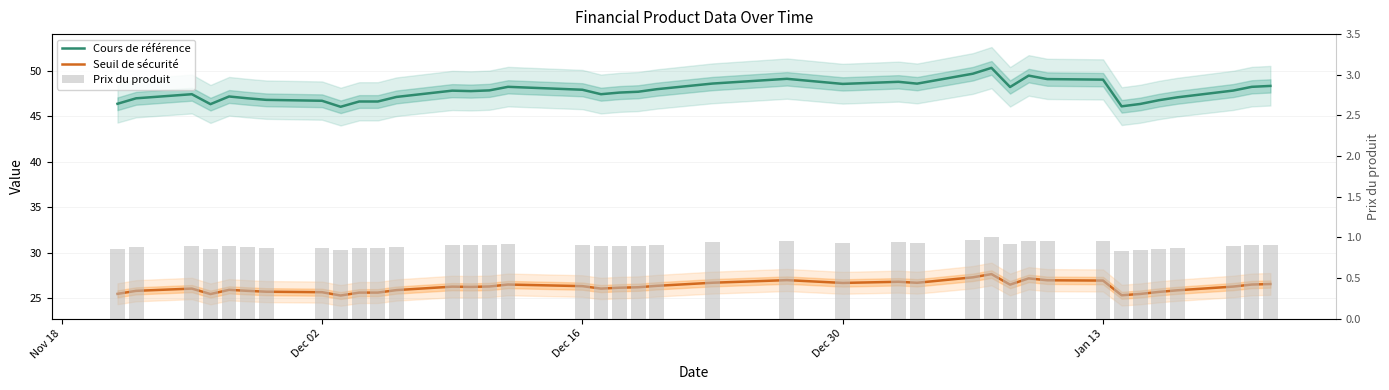

True or false: Prix du produit has a value of 0.6 at 34.

False